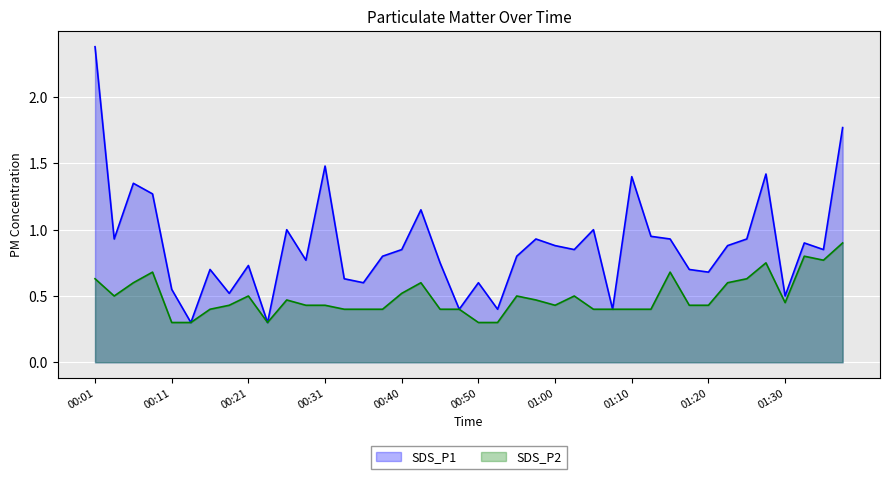

At which category does the chart reach its peak across all series?

00:01